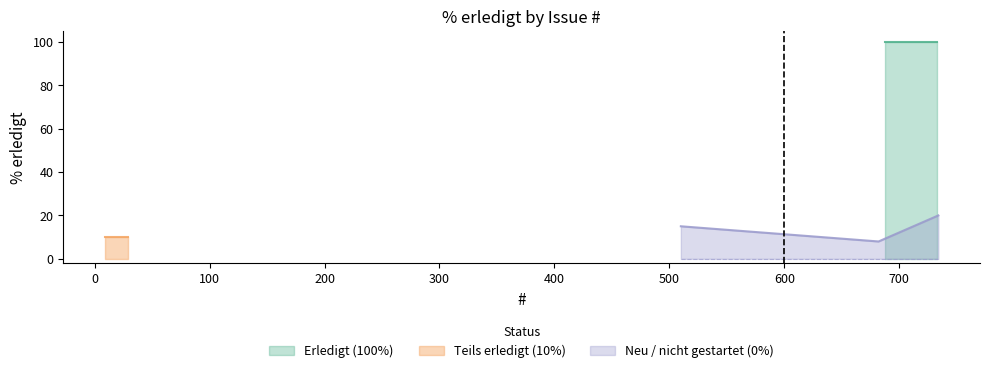

What is the minimum value for Neu / nicht gestartet (0%)?

8